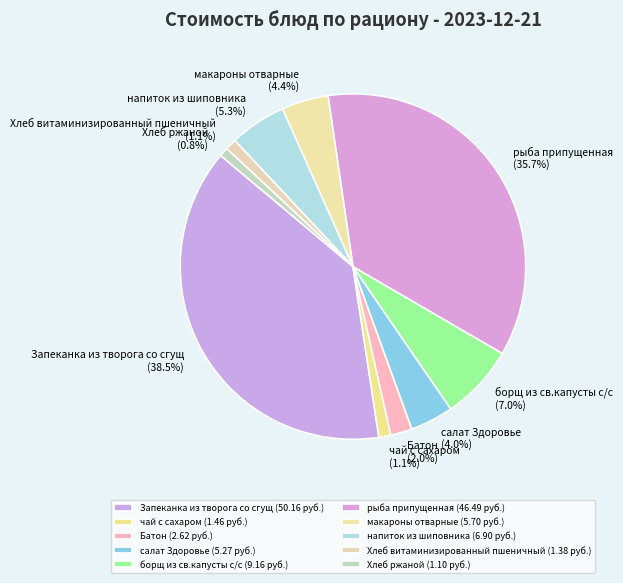

Approximately how many times larger is the value at рыба припущенная compared to борщ из св.капусты с/с?

5.1